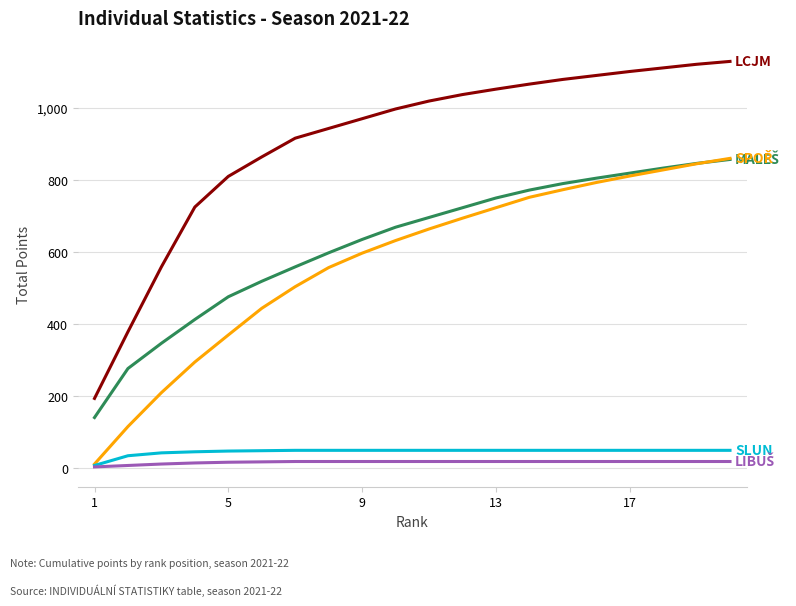

What is the maximum value shown in the chart?

1129